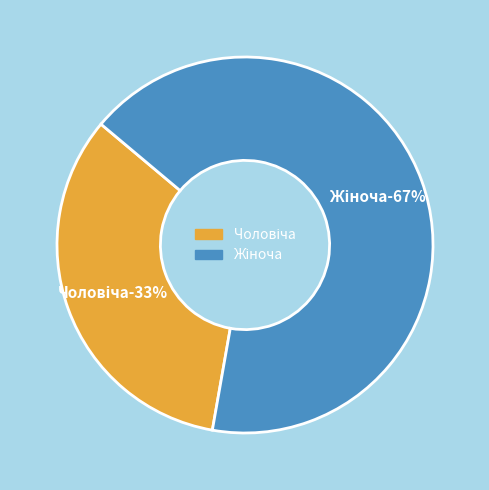

Which has a higher value, Жіноча or Чоловіча?

Жіноча